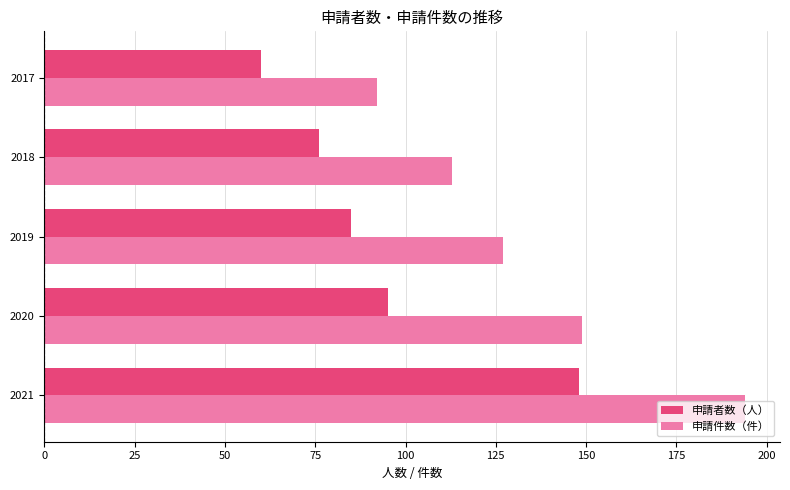

Which series has the widest spread of values?

申請件数（件）